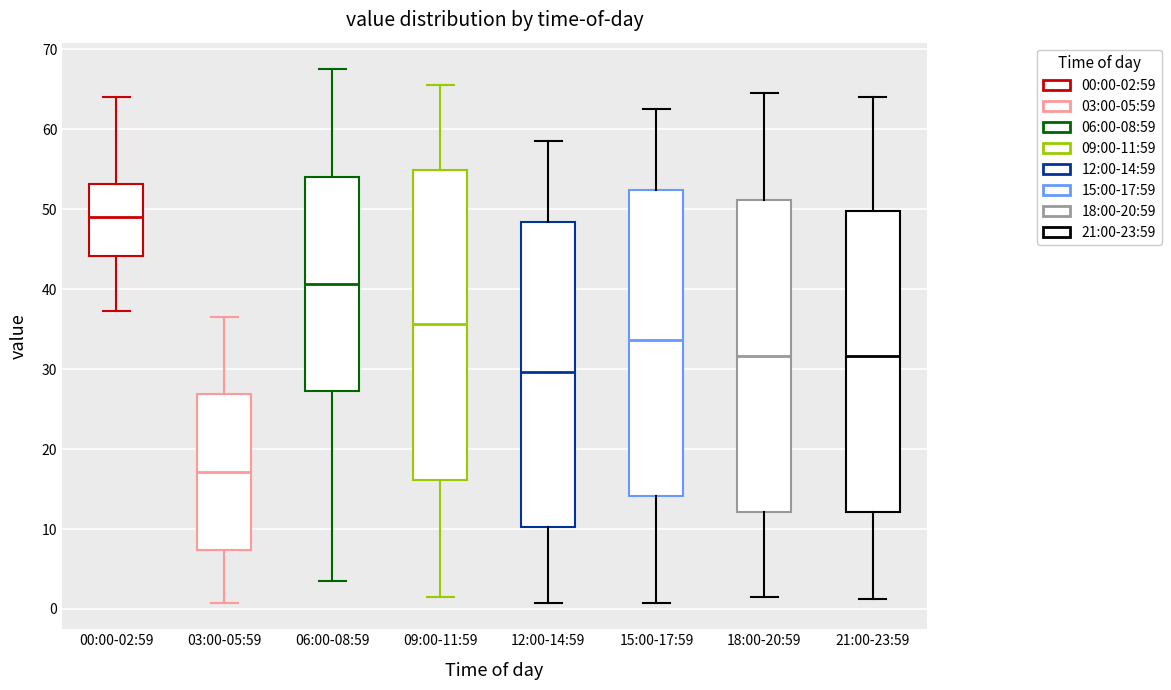

Which box has the lowest median line?

03:00-05:59